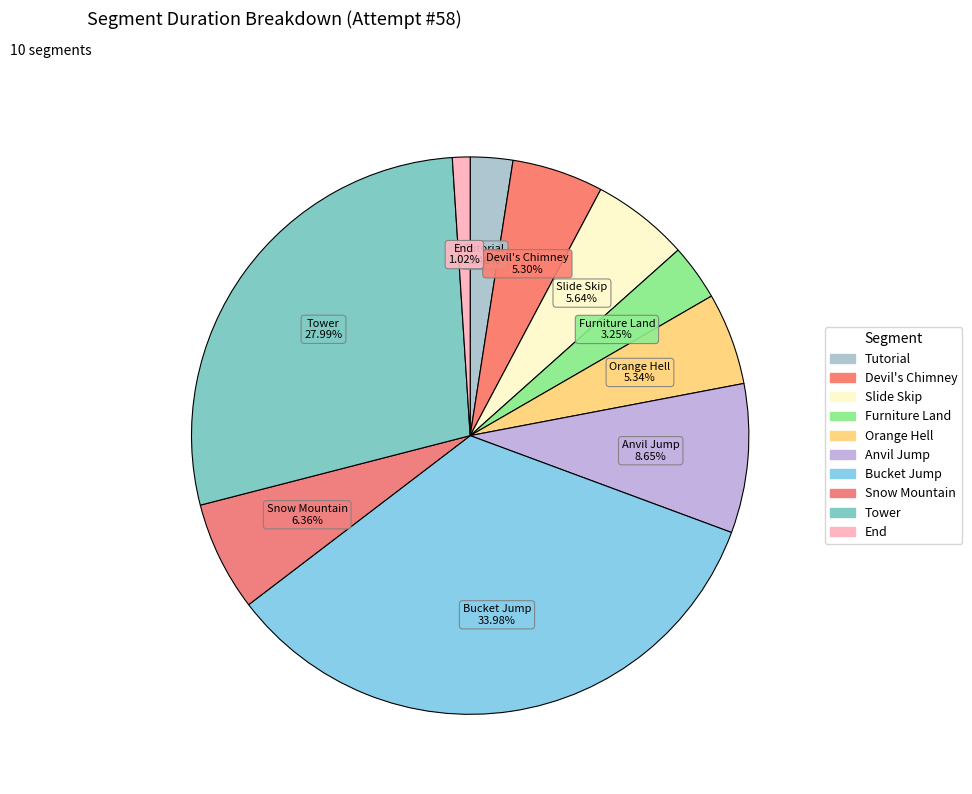

What is the smallest slice in the pie chart?

End